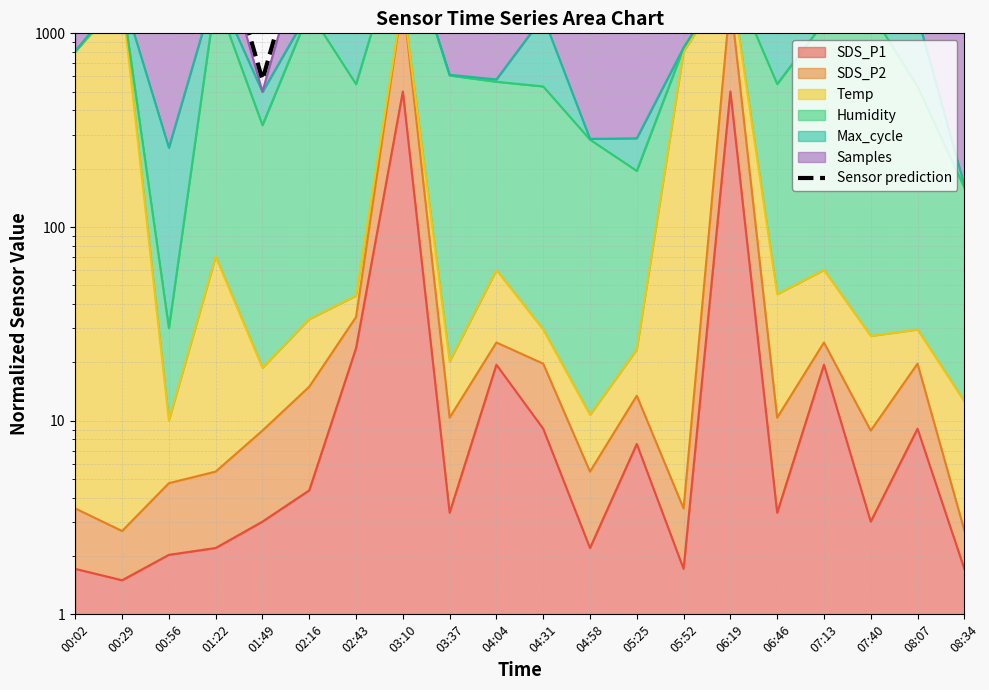

How many interior local valleys (lower than both neighbors) does the data have?

5